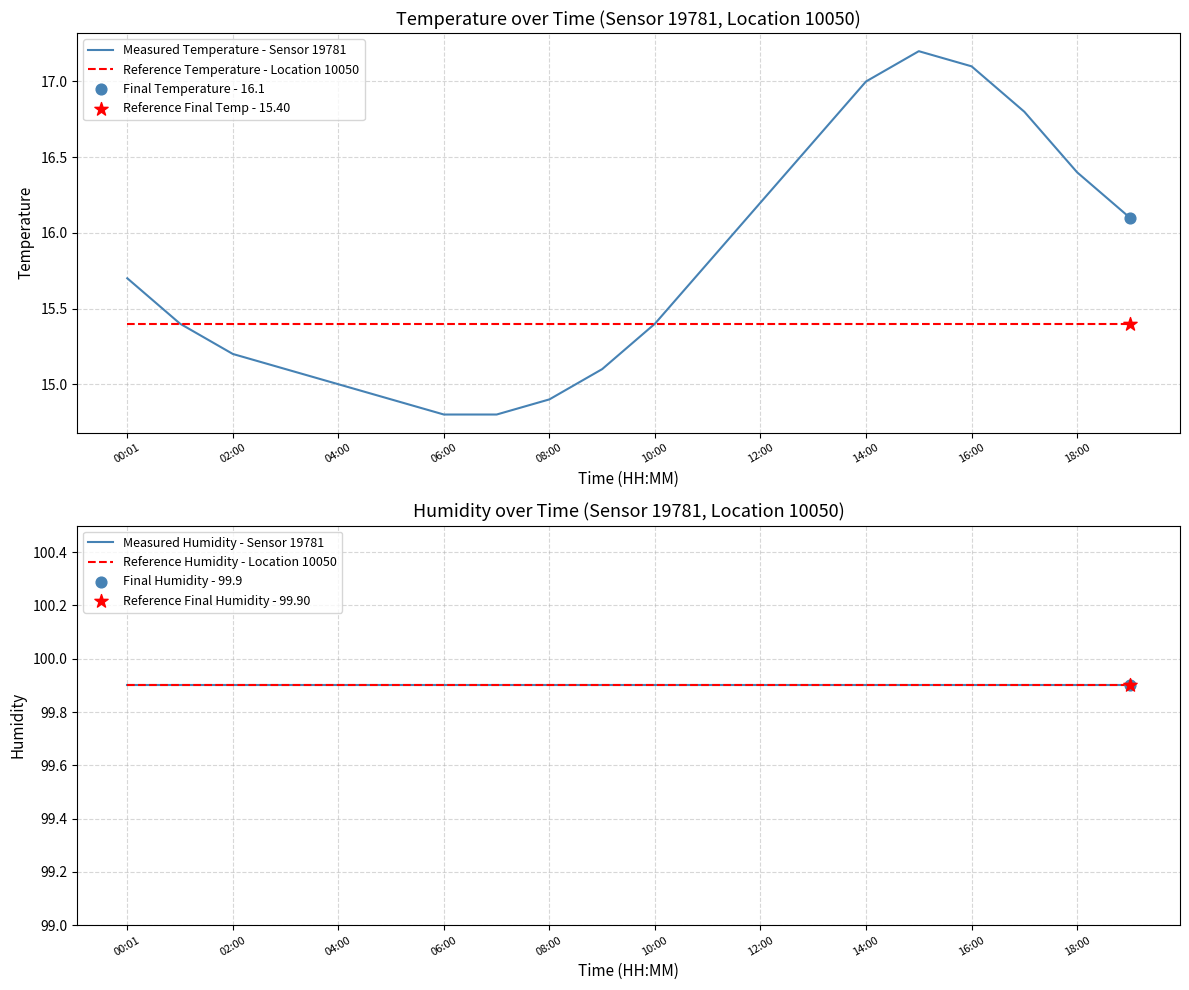

At how many categories does at least one series exceed 52?

20